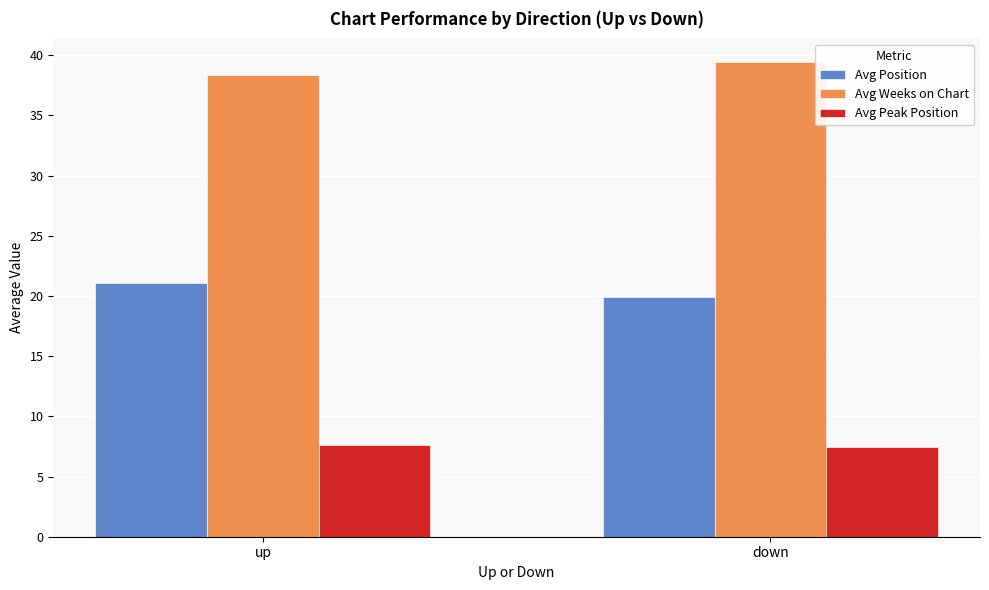

What are all the series names shown in the legend?

Avg Position, Avg Weeks on Chart, Avg Peak Position